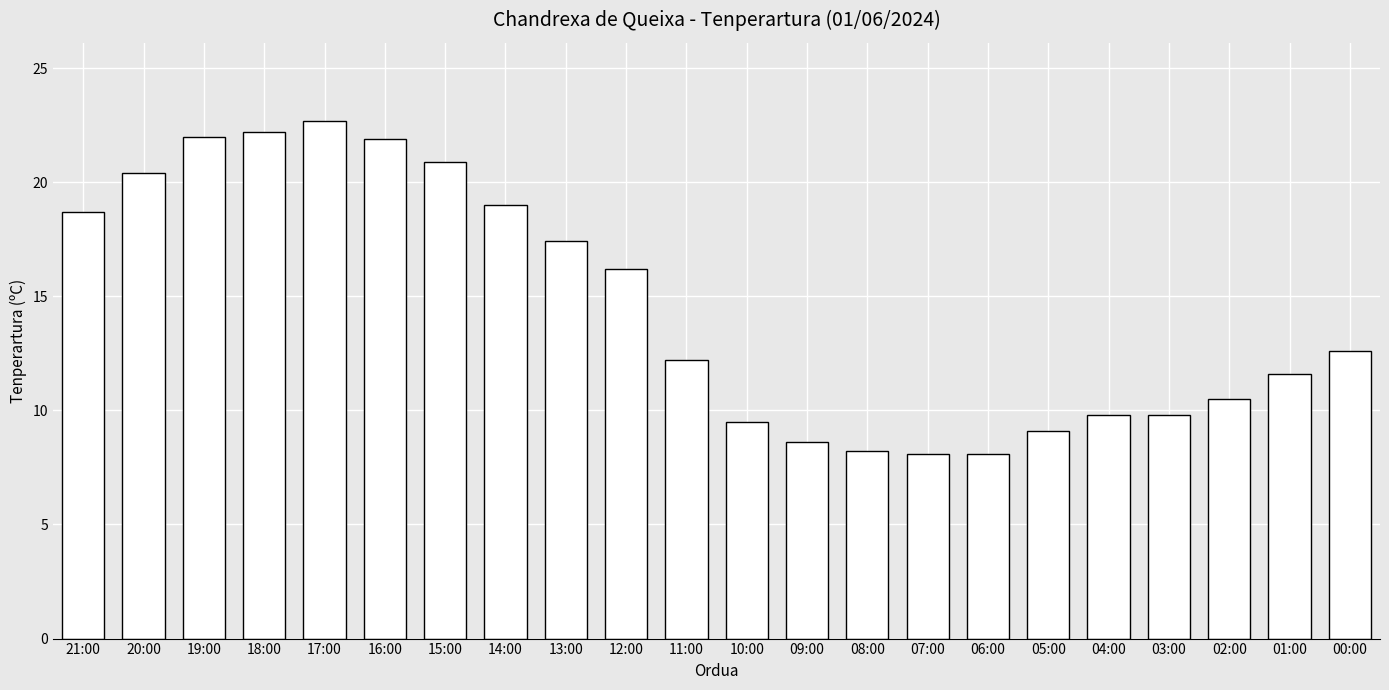

What is the difference between the maximum and minimum values?

14.6